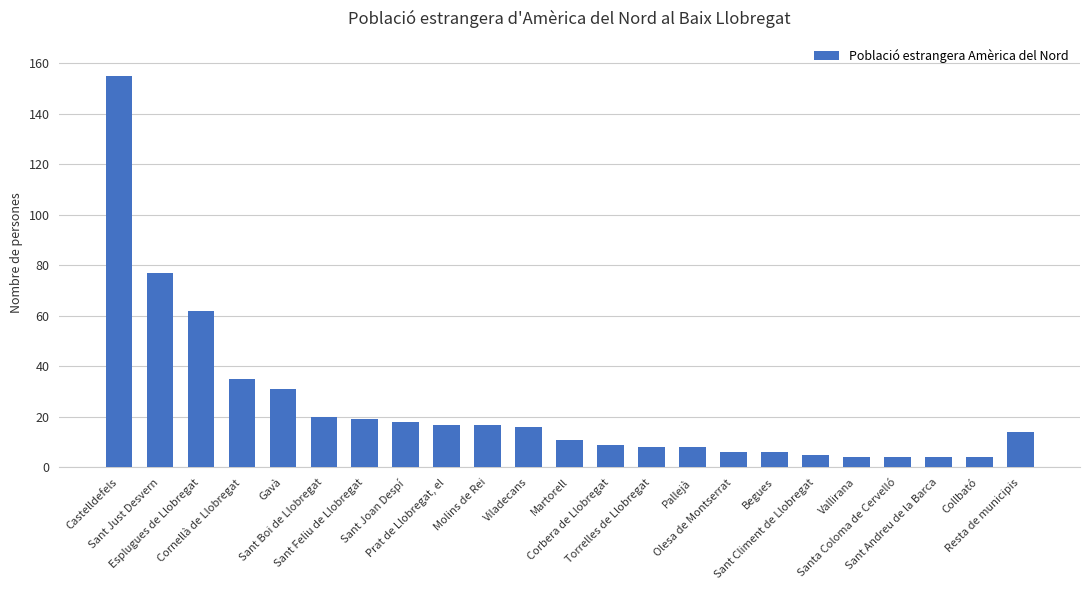

Approximately how many times larger is the value at Sant Andreu de la Barca compared to Collbató?

1.0